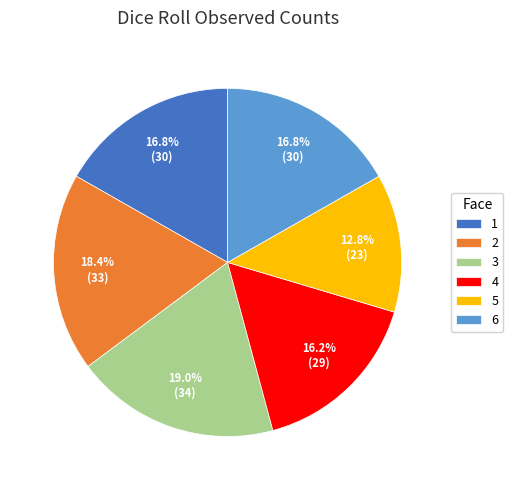

What percentage is the 3 slice, to the nearest percent?

19%